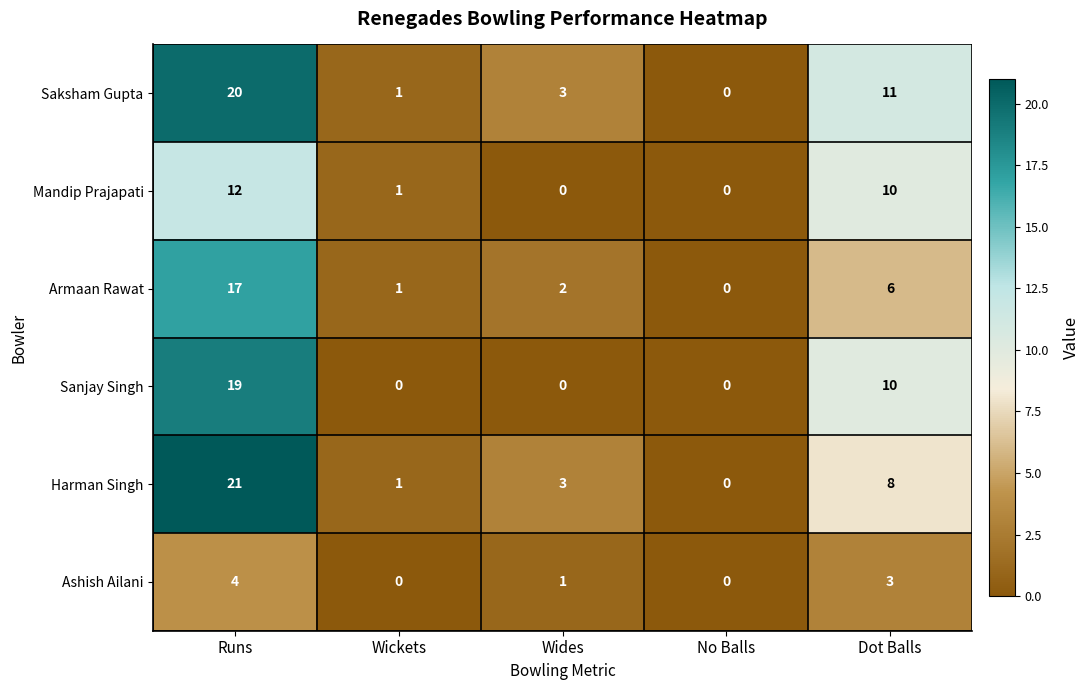

Rank the categories by Saksham Gupta value from lowest to highest.

No Balls, Wickets, Wides, Dot Balls, Runs